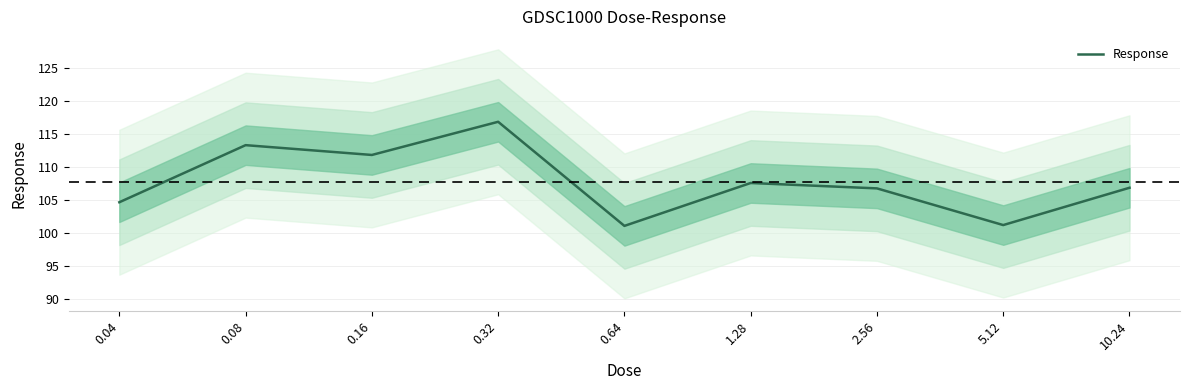

The chart shows a value of 104.6 at 0.04. True or false?

True